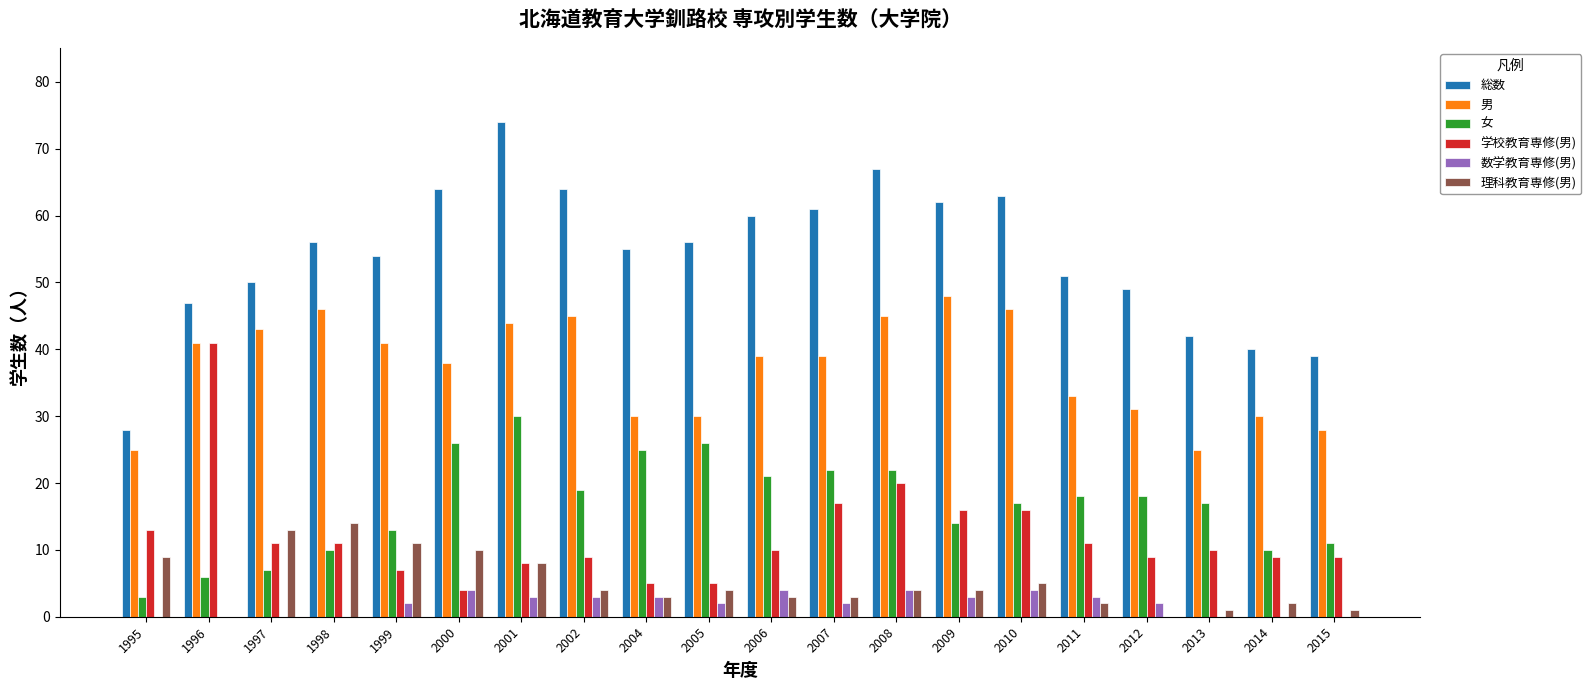

Count the number of categories in the chart.

20